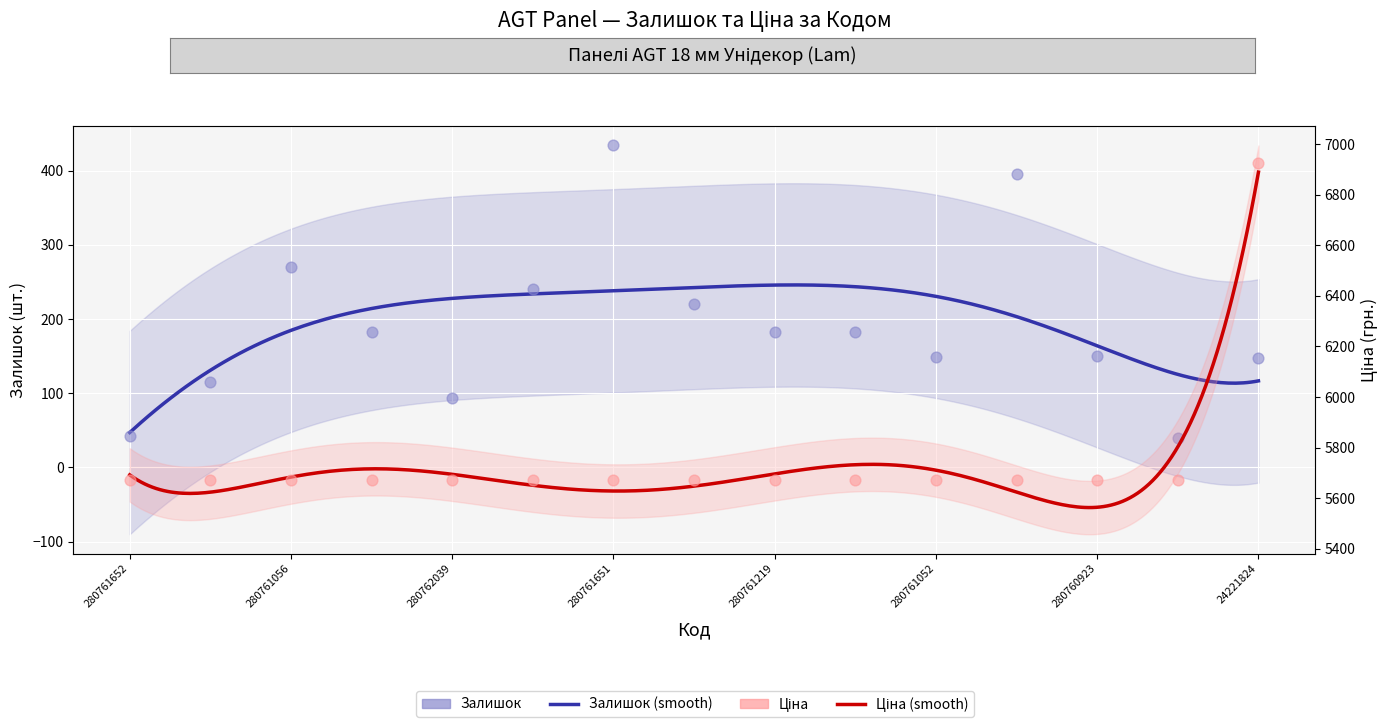

What are all the series names shown in the legend?

Залишок, Ціна